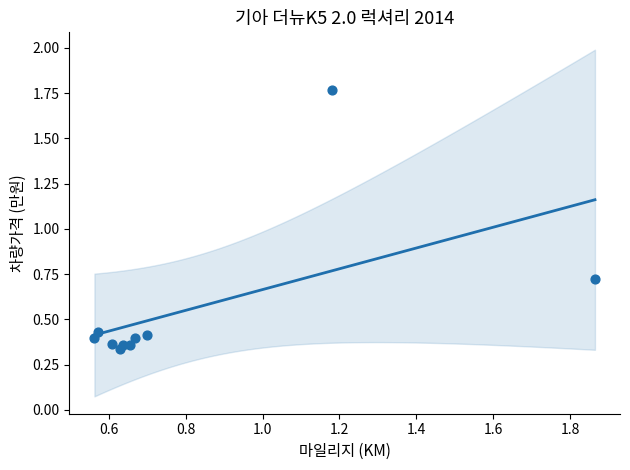

What is the average X value?

0.8